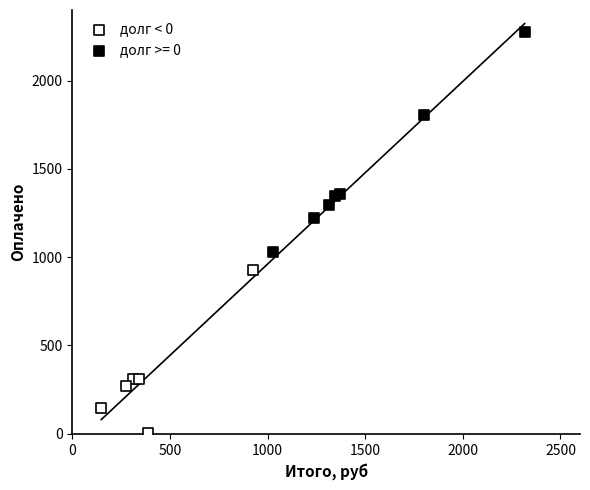

Which series reaches the maximum Y coordinate?

долг >= 0